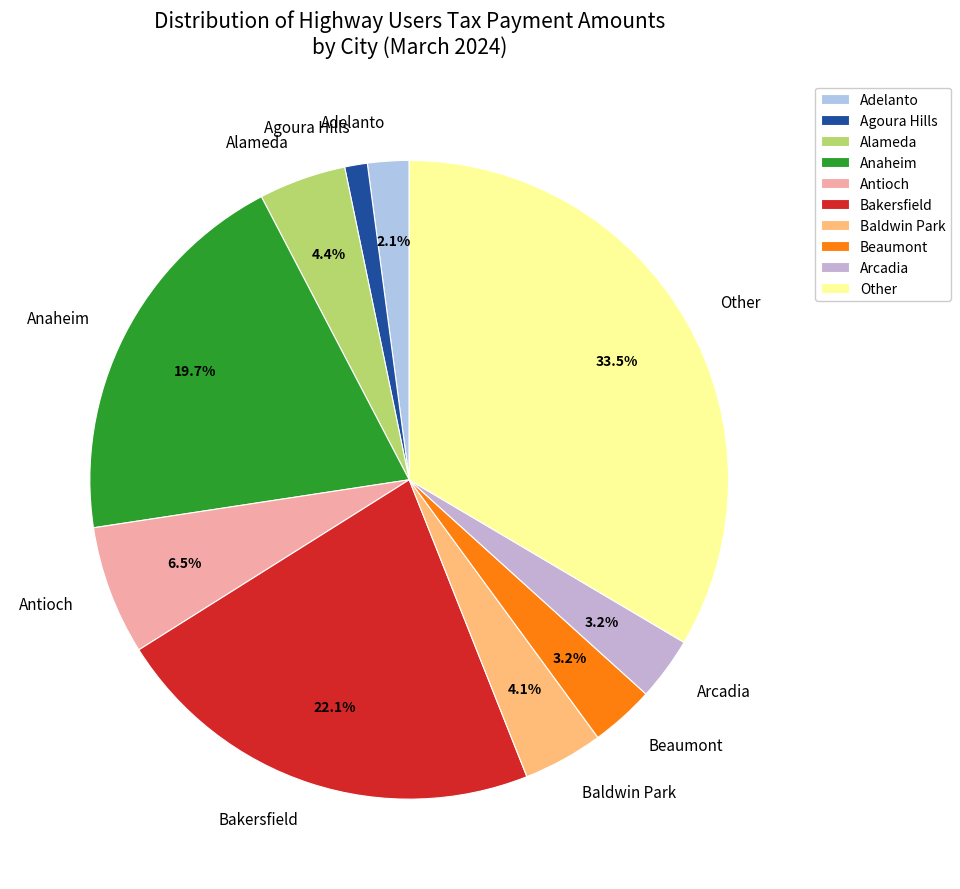

Does Bakersfield represent more than half of the total?

No